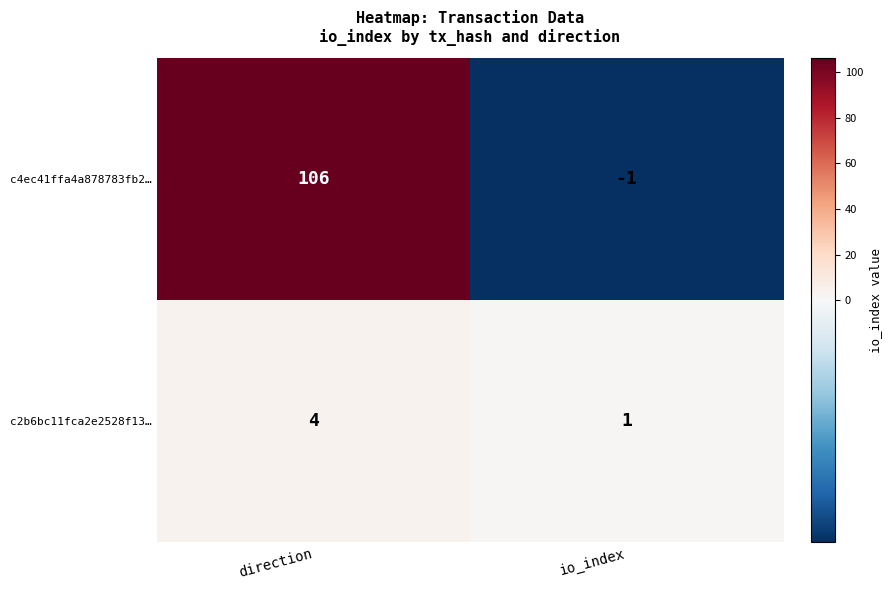

Reading right to left, what are all the values shown in this chart?

c4ec41ffa4a878783fb2…: io_index=-1	direction=106
c2b6bc11fca2e2528f13…: io_index=1	direction=4